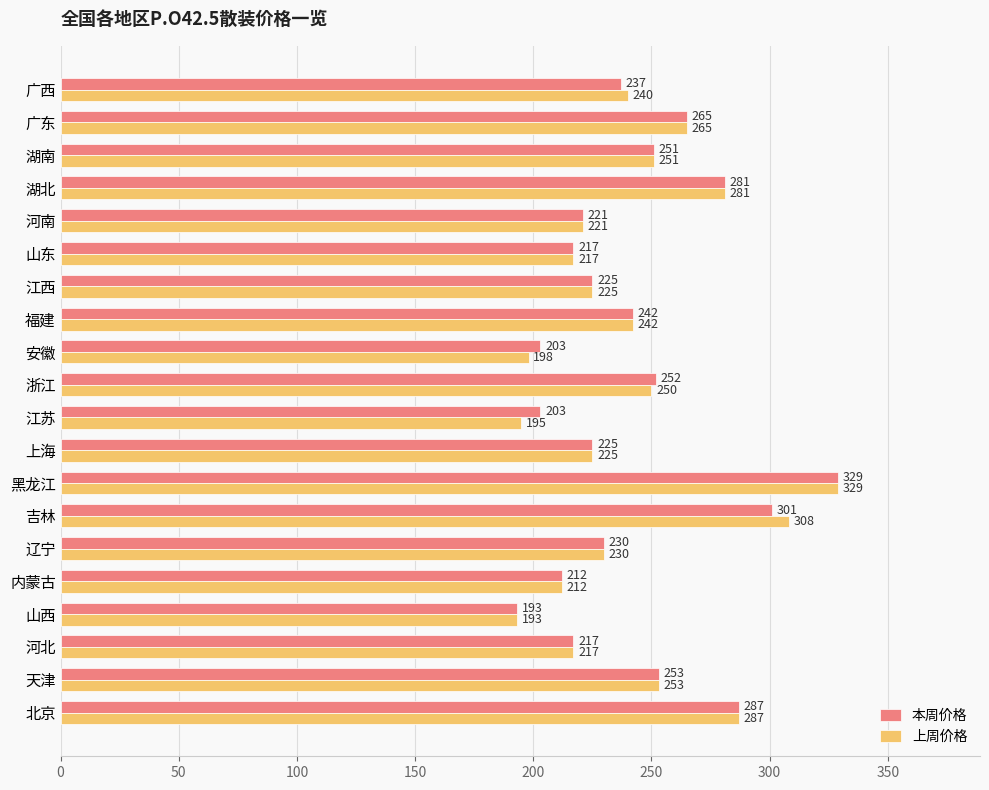

At which label is 上周价格 closest to 261?

广东